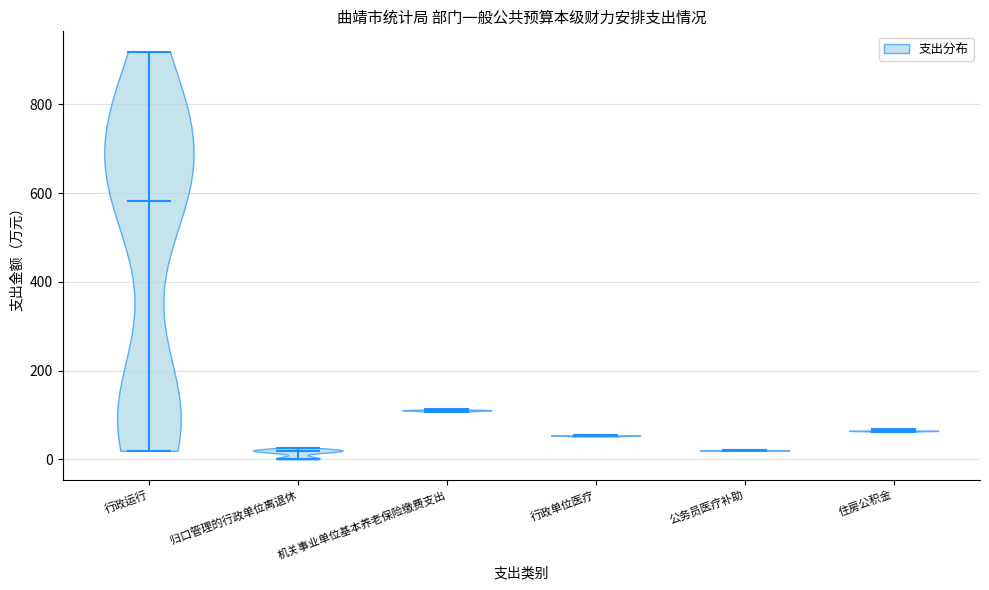

Reading left to right, read every violin against the y-axis: where its median line is, and the lowest and highest points it reaches. The values are not printed on the chart, so give them approximately, as read against the axis.

行政运行: median line 580, lowest point 20, highest point 920
归口管理的行政单位离退休: median line 20, lowest point 0, highest point 20
机关事业单位基本养老保险缴费支出: median line 120, lowest point 100, highest point 120
行政单位医疗: median line 60, lowest point 60, highest point 60
公务员医疗补助: median line 20, lowest point 20, highest point 20
住房公积金: median line 60, lowest point 60, highest point 60